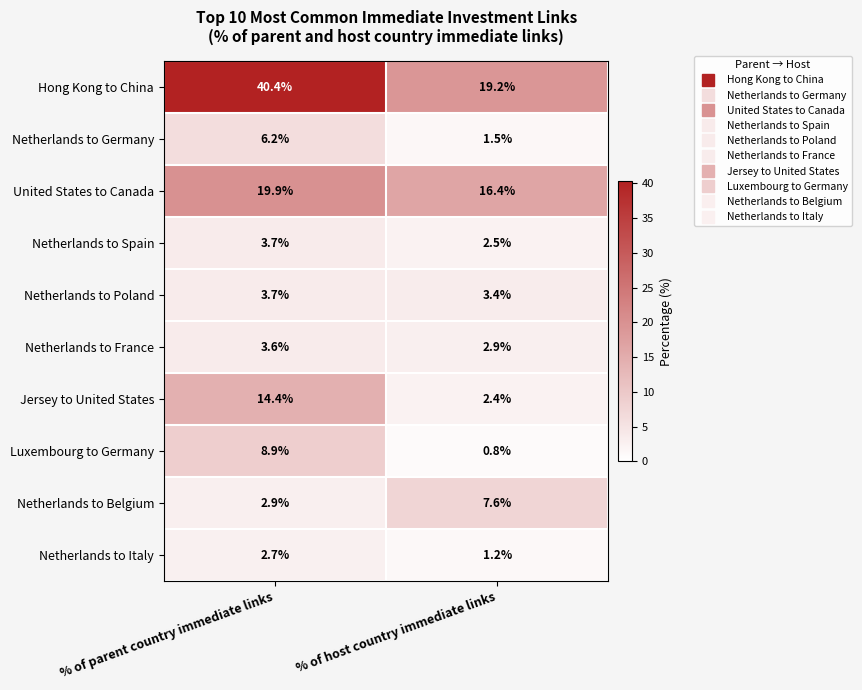

At which category is the sum across all series the highest?

% of parent country immediate links